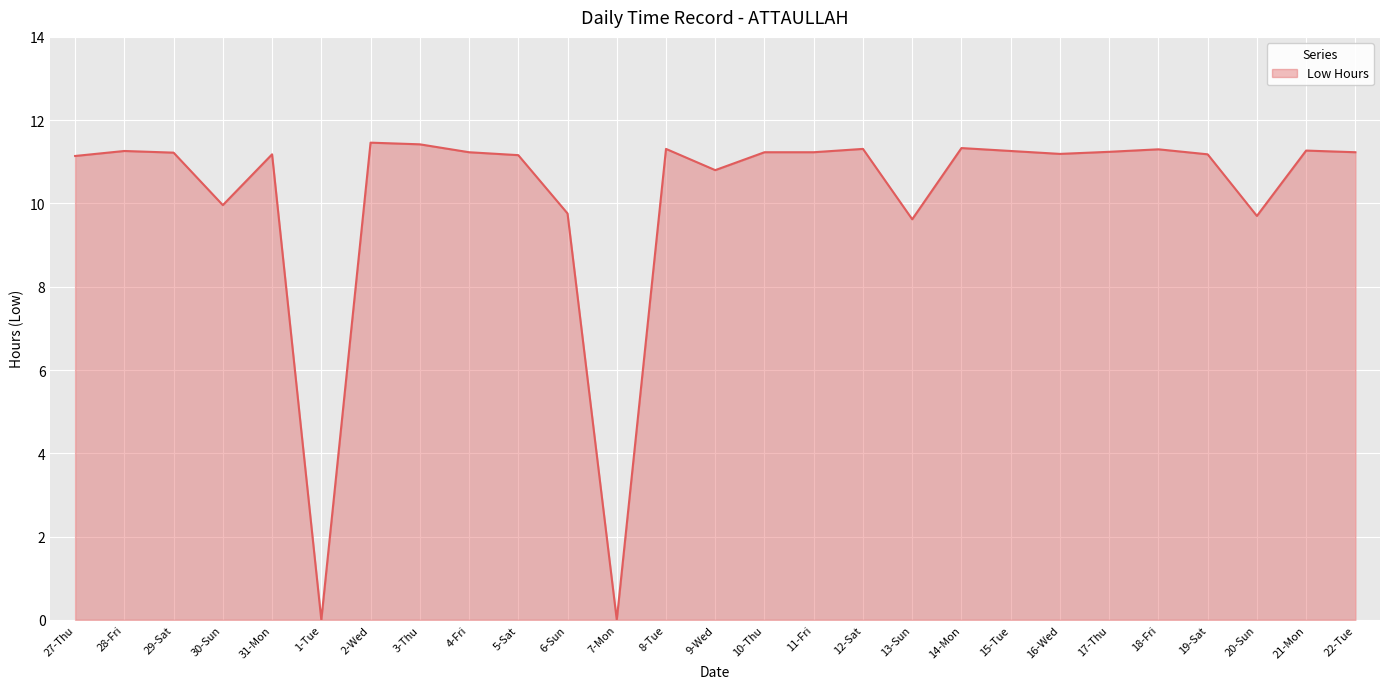

How many lines are shown in the chart?

1